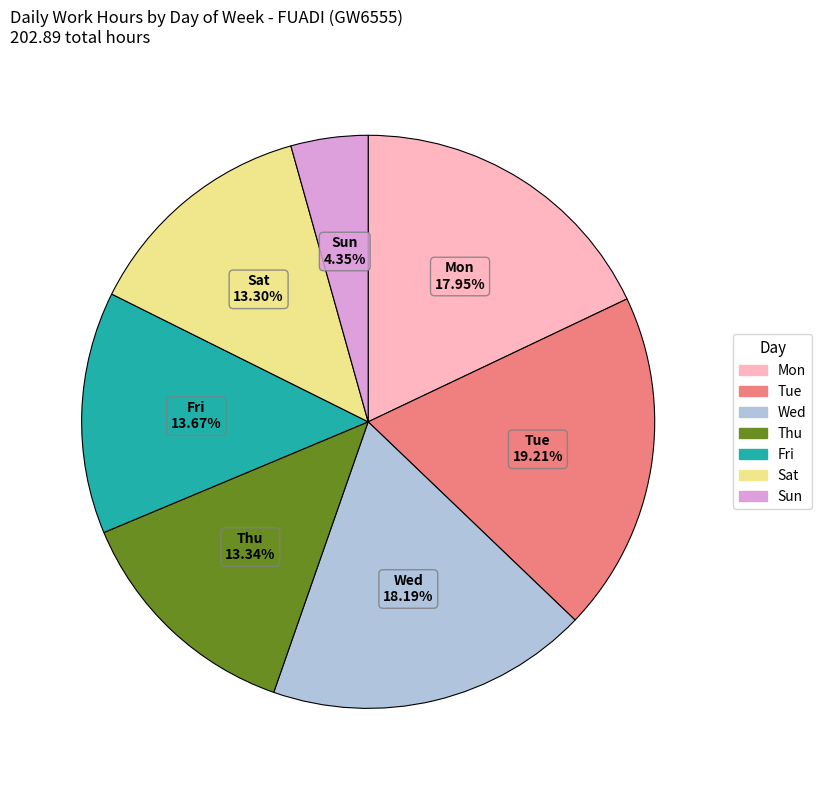

Approximately how many times larger is the value at Sat compared to Sun?

3.1